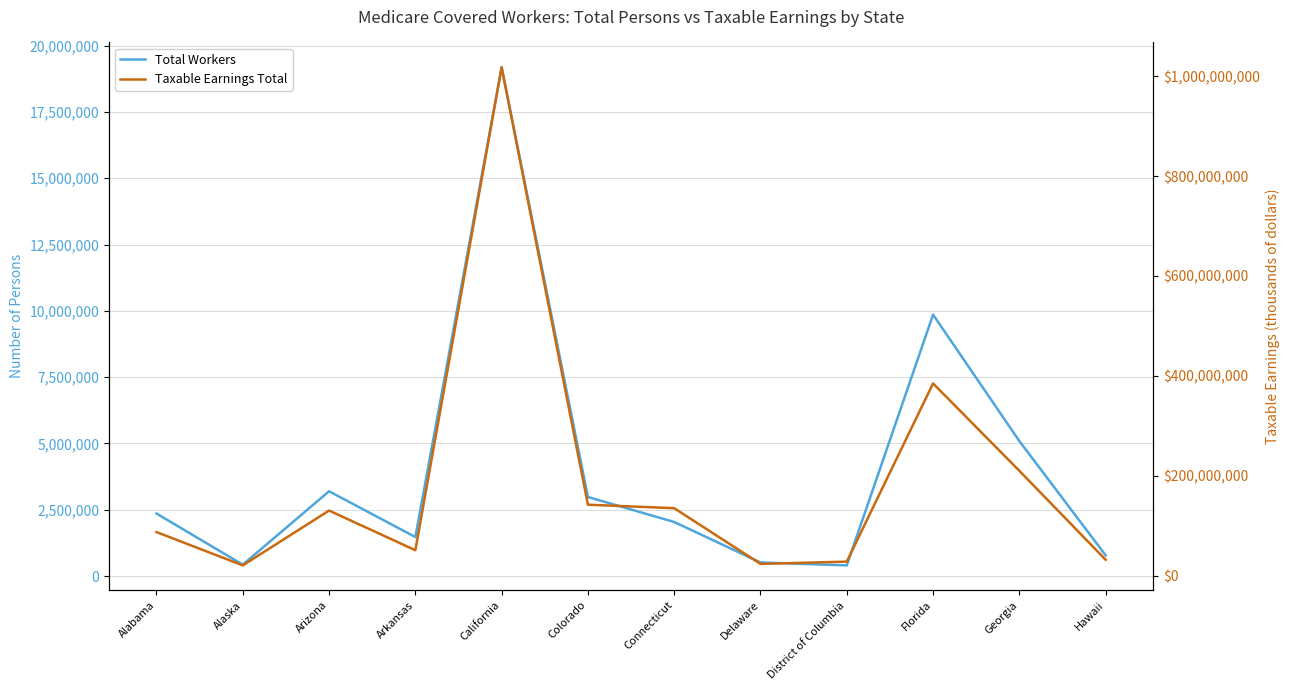

Does the chart display data point markers on the line(s)?

No